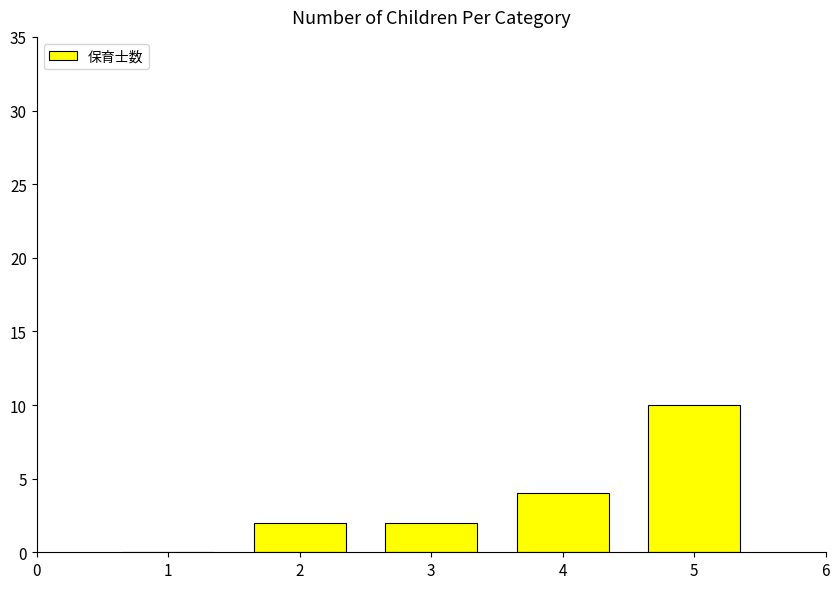

The chart shows a value of 5 at 1. True or false?

False